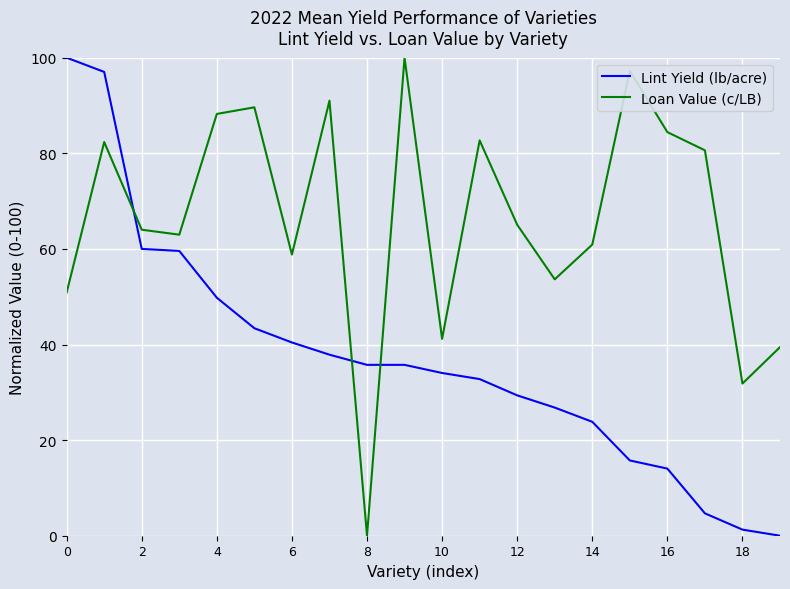

Which series ends up on top after the final intersection of Loan Value (c/LB) and Lint Yield (lb/acre)?

Loan Value (c/LB)